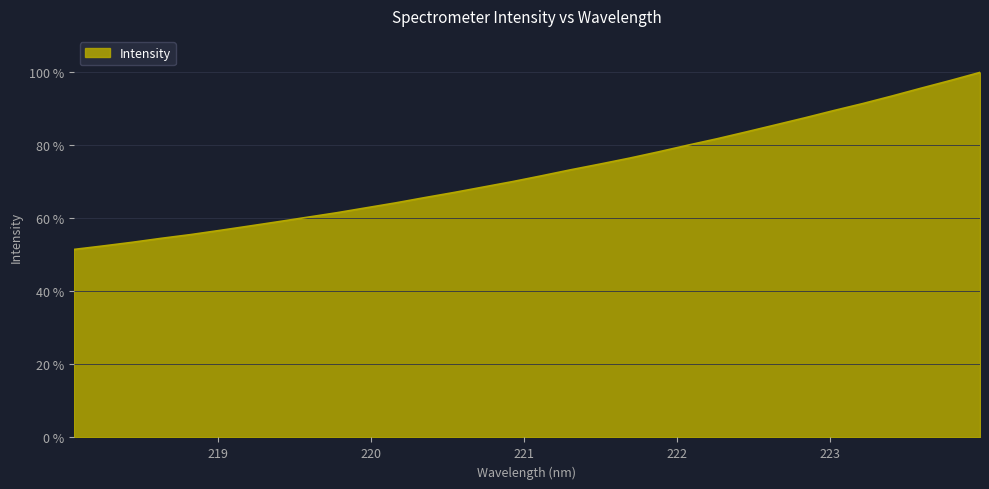

What is the maximum value shown in the chart?

100.0